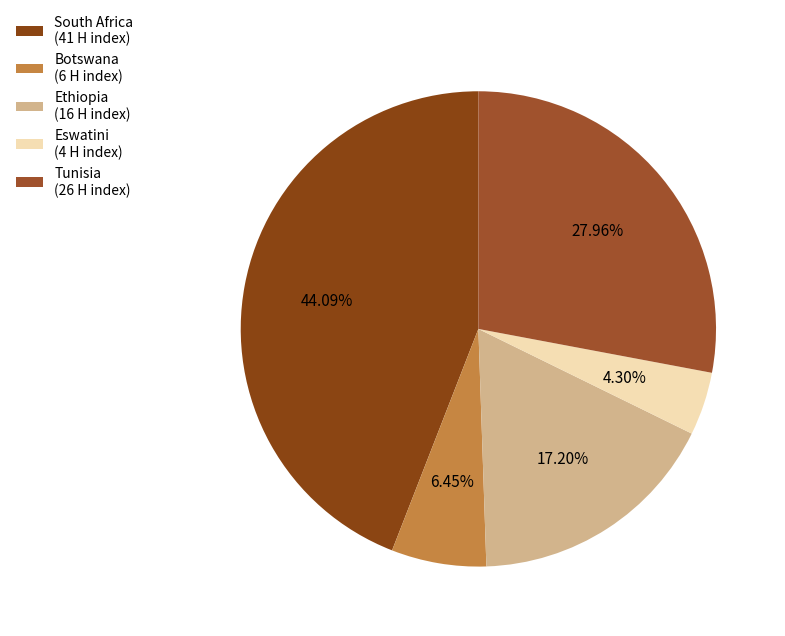

Rank the categories by value from highest to lowest.

South Africa, Tunisia, Ethiopia, Botswana, Eswatini